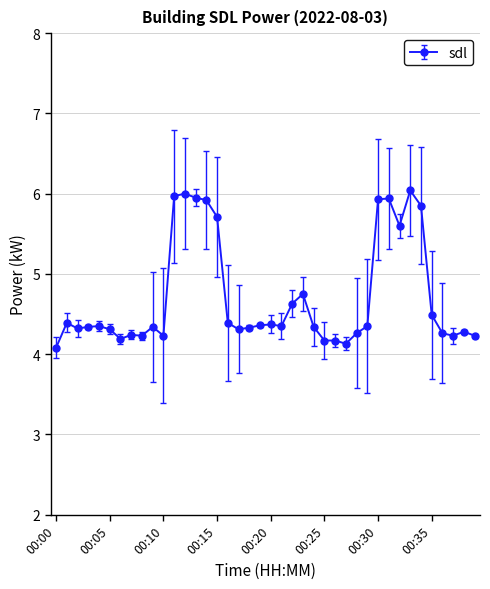

What is the value of the 38th point from the left?

4.2